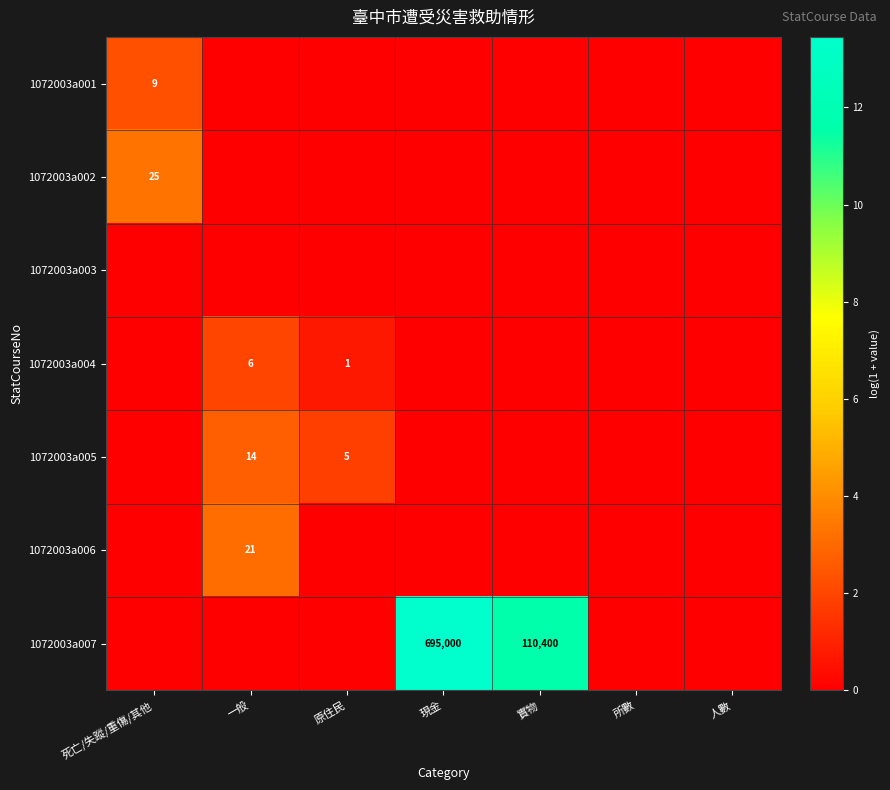

True or false: 1072003a005 has a value of 8 at 原住民.

False